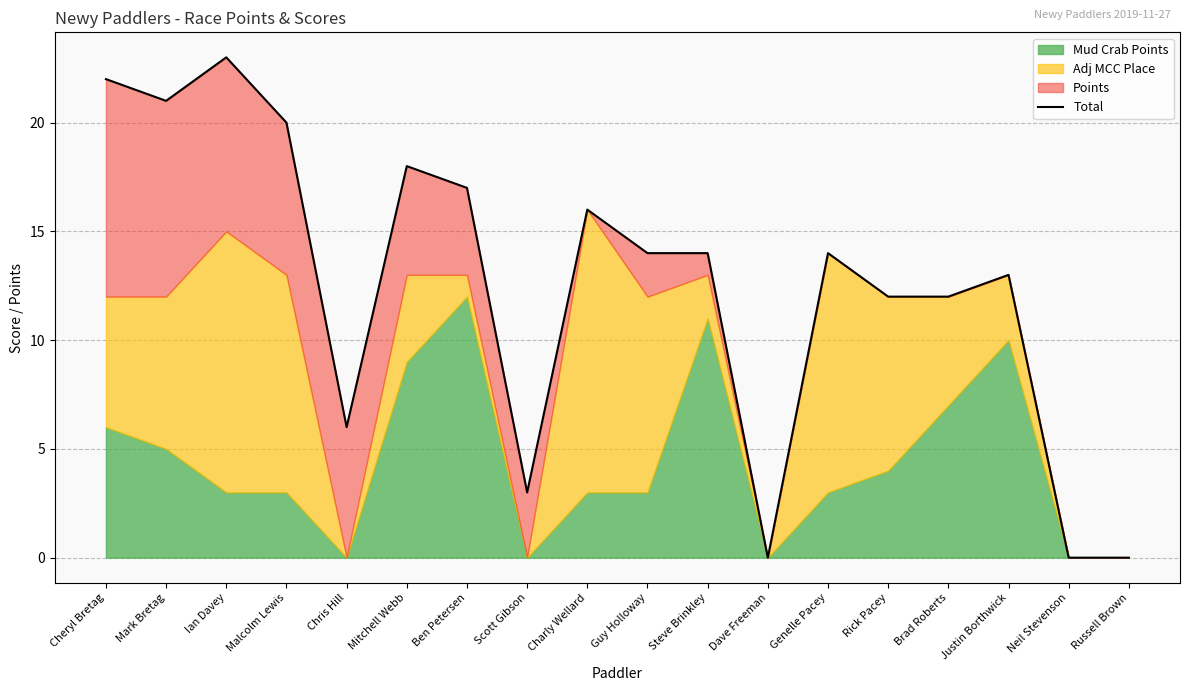

How many points are lower than both their immediate neighbors (excluding endpoints)?

4